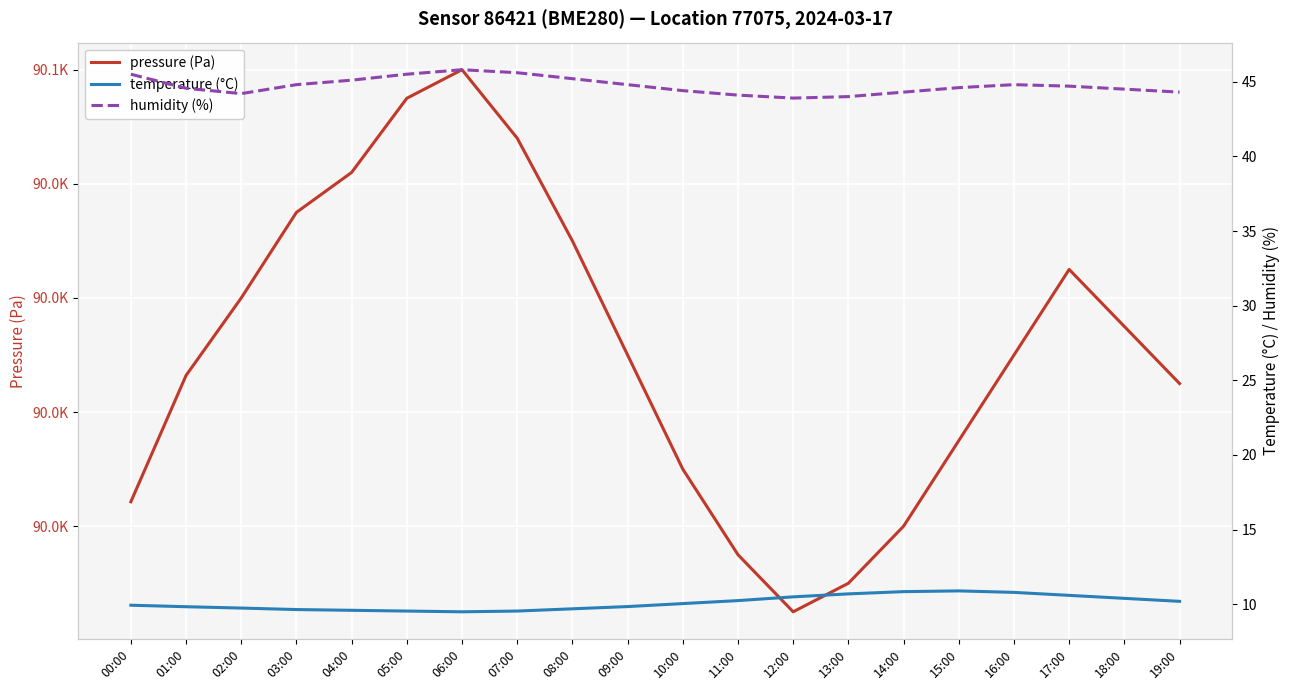

True or false: pressure (Pa) and temperature (°C) intersect in this chart.

False